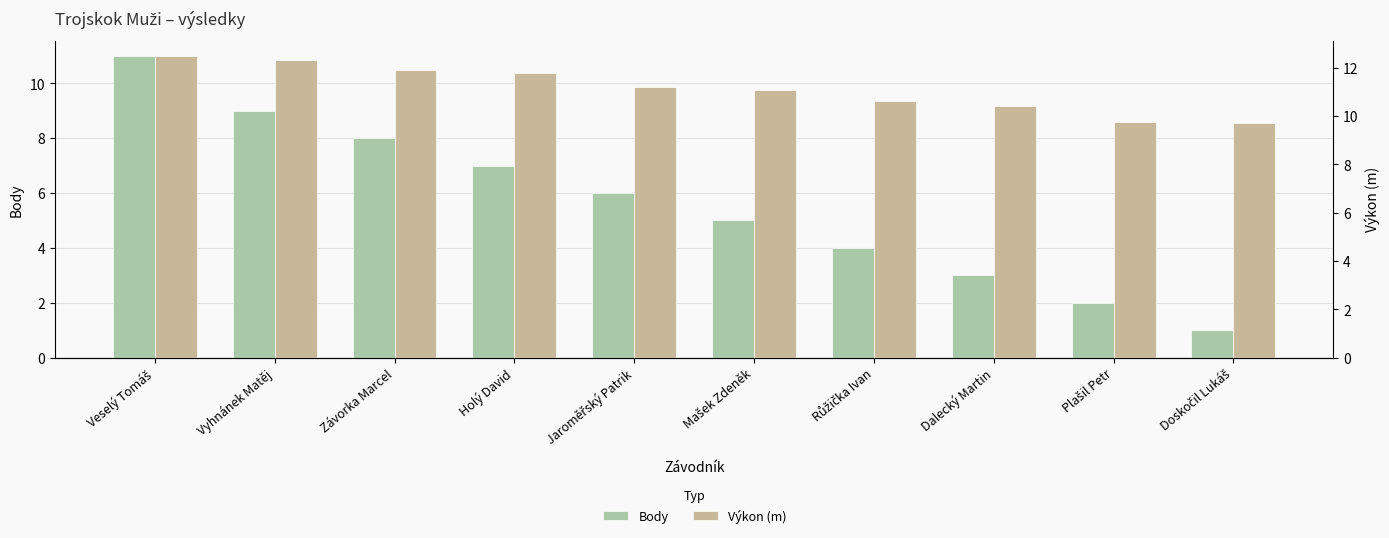

At which label is Výkon (m) closest to 11?

Mašek Zdeněk